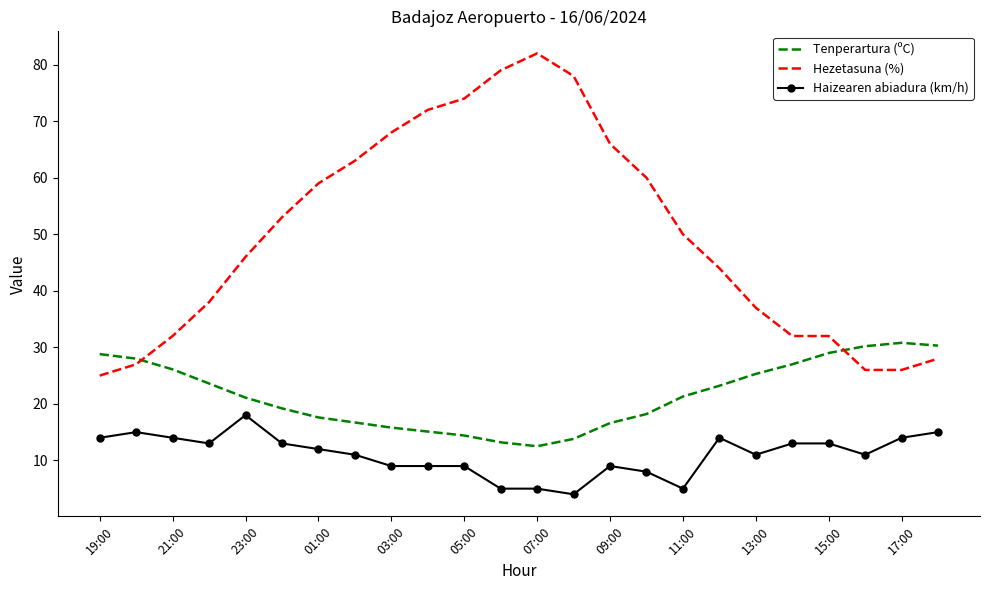

True or false: Hezetasuna (%) and Haizearen abiadura (km/h) cross at least once.

False